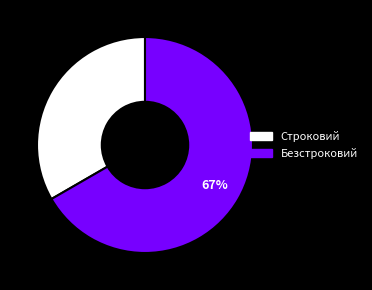

Which category has the biggest portion of the pie?

Безстроковий